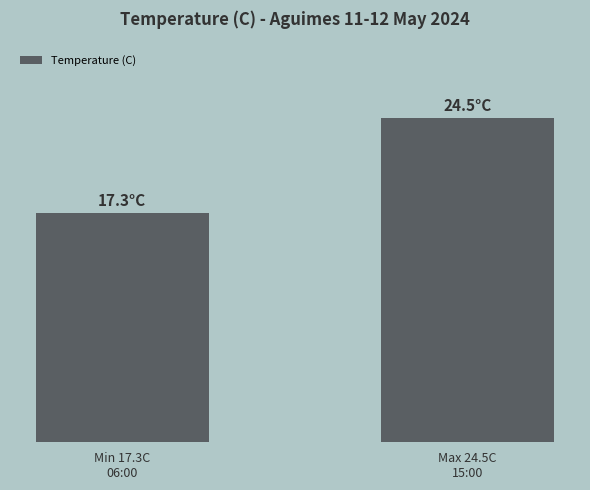

True or false: the data shows 12.5 at Max 24.5C
15:00.

False